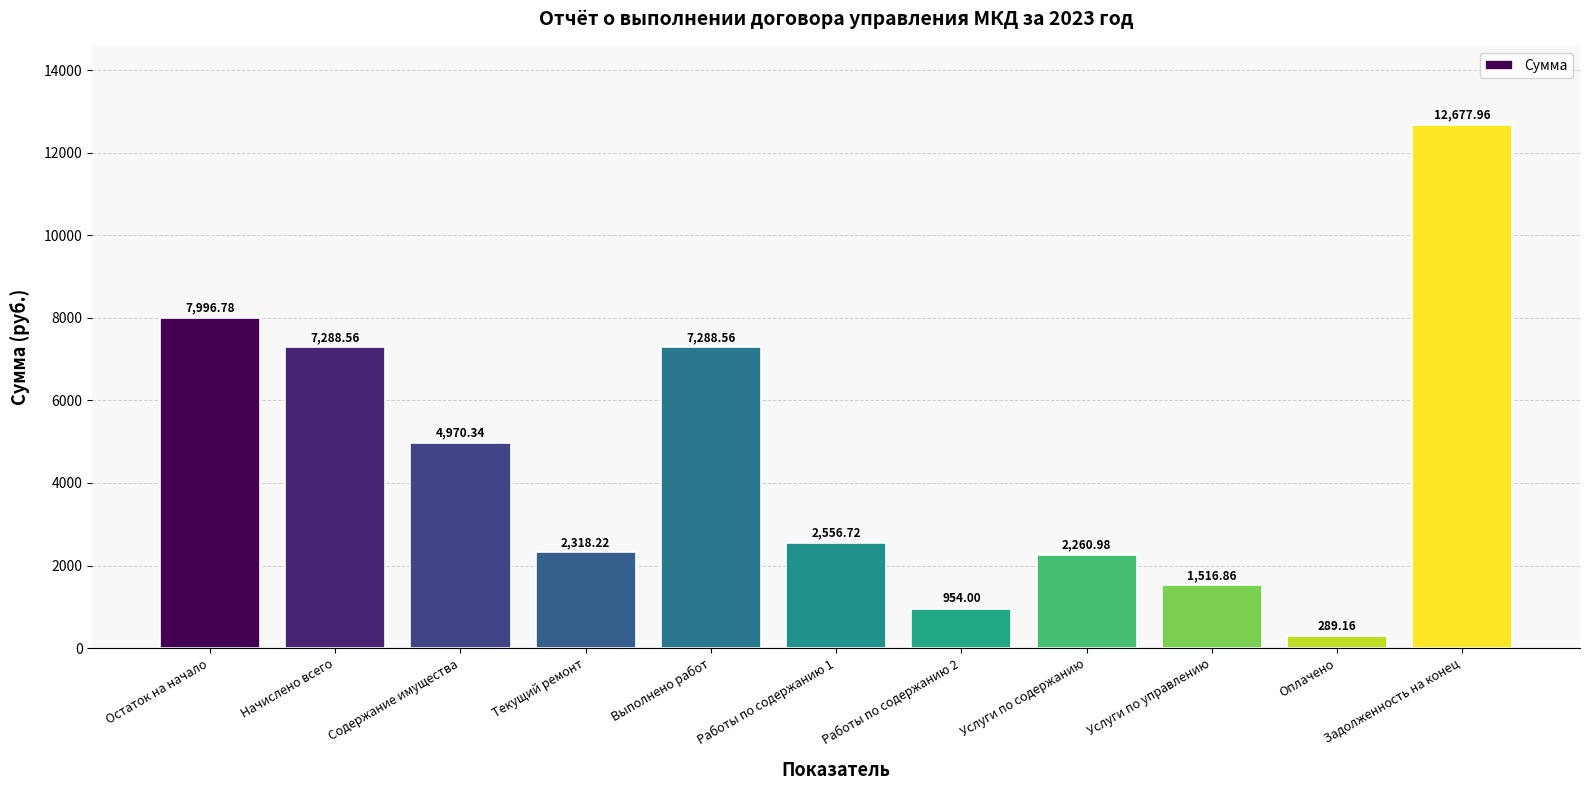

Reading left to right, transcribe all the data shown in this chart.

7996.8	7288.6	4970.3	2318.2	7288.6	2556.7	954.0	2261.0	1516.9	289.2	12678.0